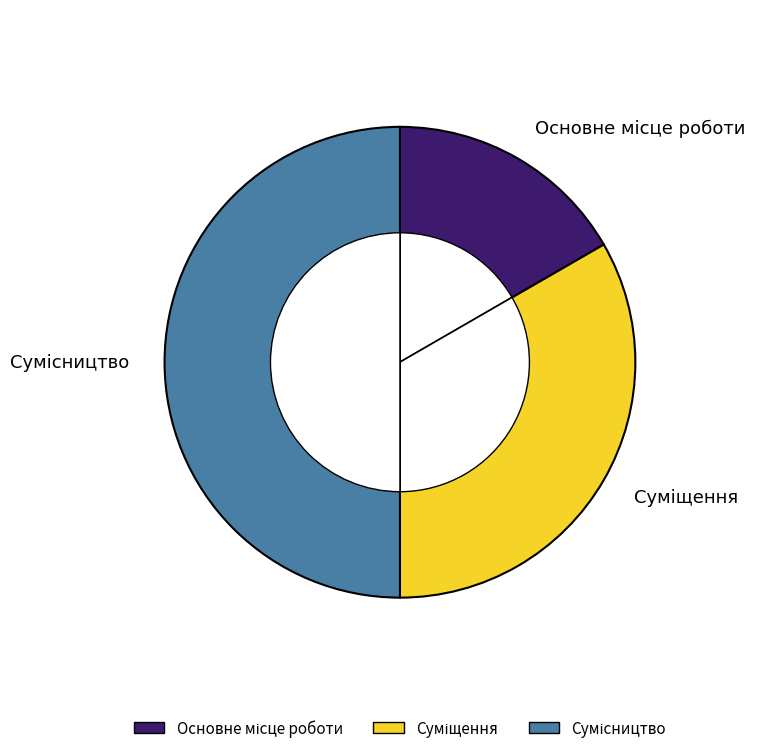

To the nearest percent, what portion does Суміщення represent?

33%